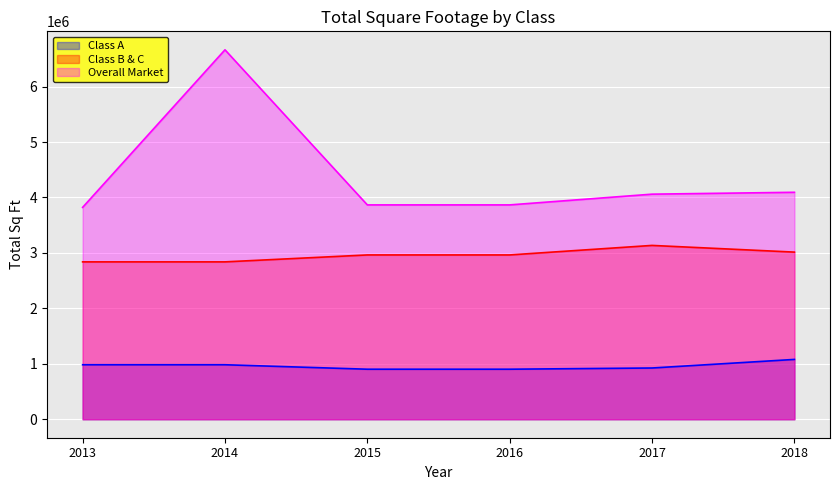

True or false: Overall Market and Class A intersect in this chart.

False